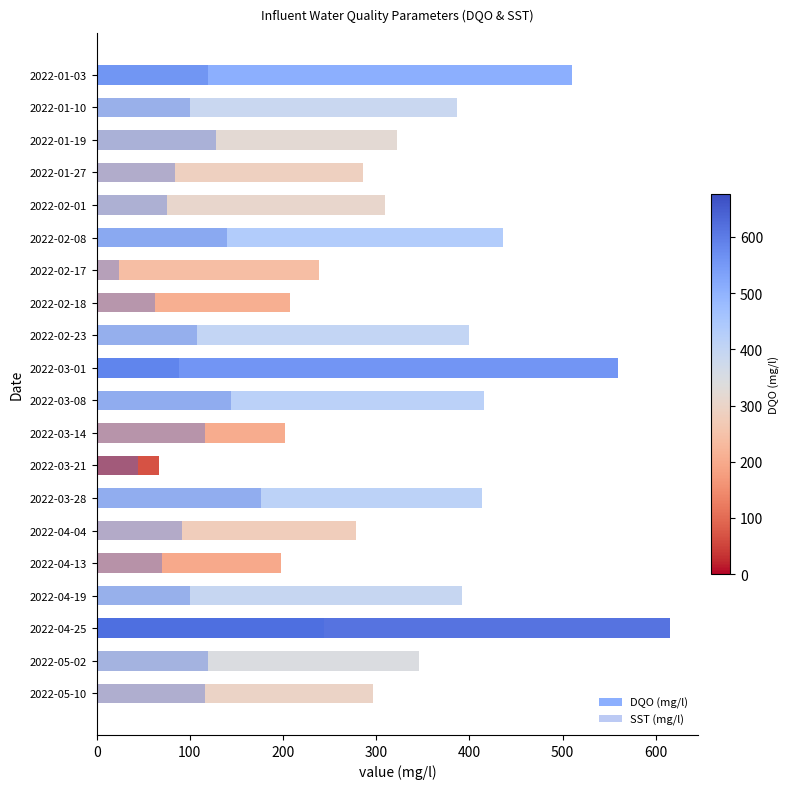

Which series has the largest range (max minus min)?

DQO (mg/l)